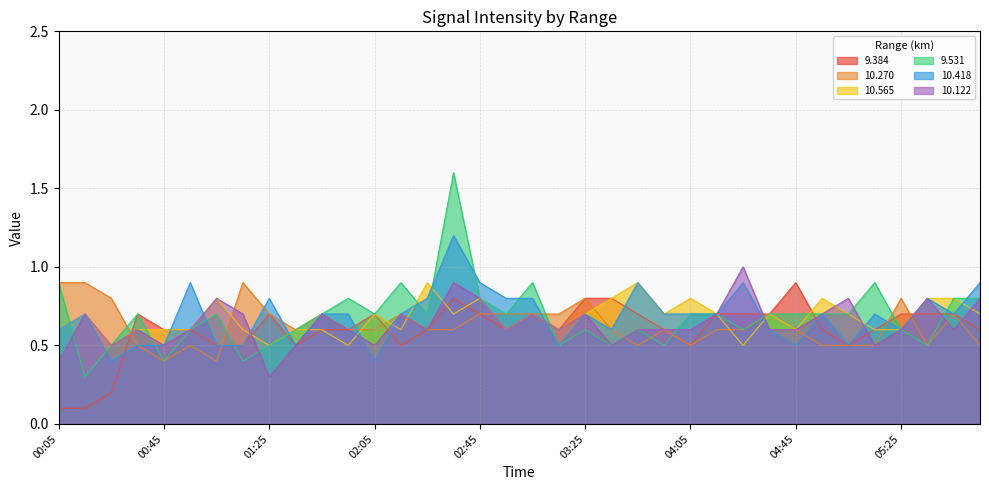

What is the smallest value displayed?

0.1